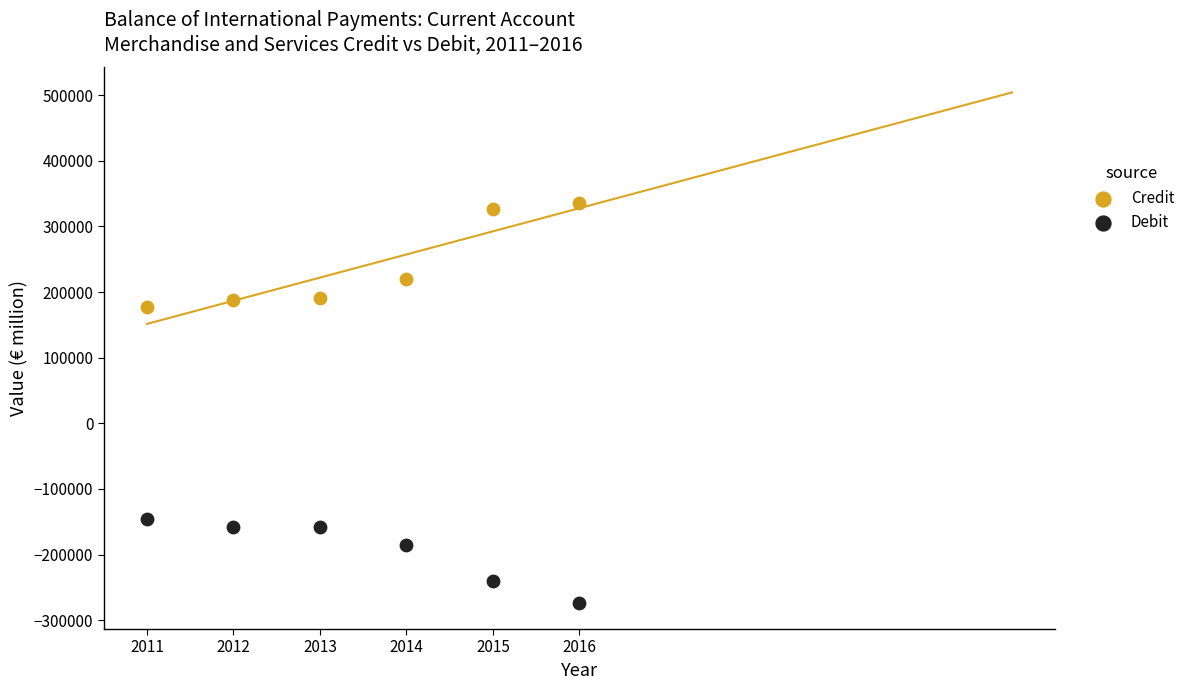

Across all data points, what is the average X value?

2013.5